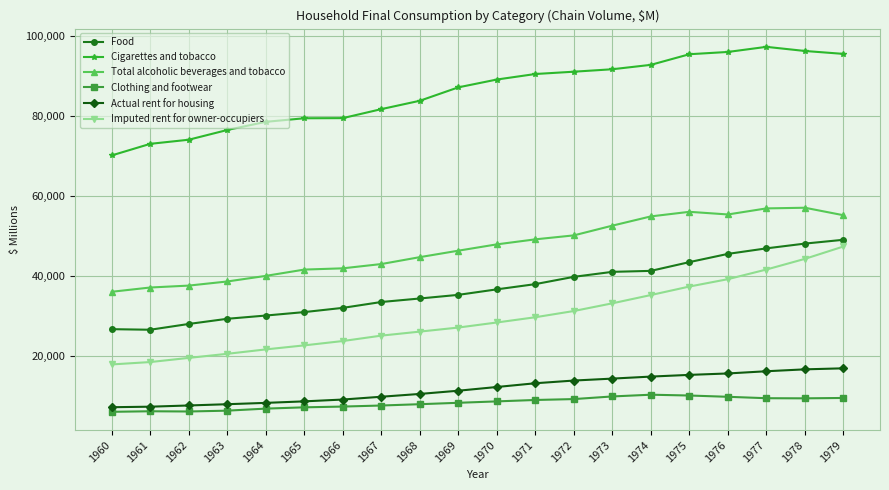

What are all the series names shown in the legend?

Food, Cigarettes and tobacco, Total alcoholic beverages and tobacco, Clothing and footwear, Actual rent for housing, Imputed rent for owner-occupiers